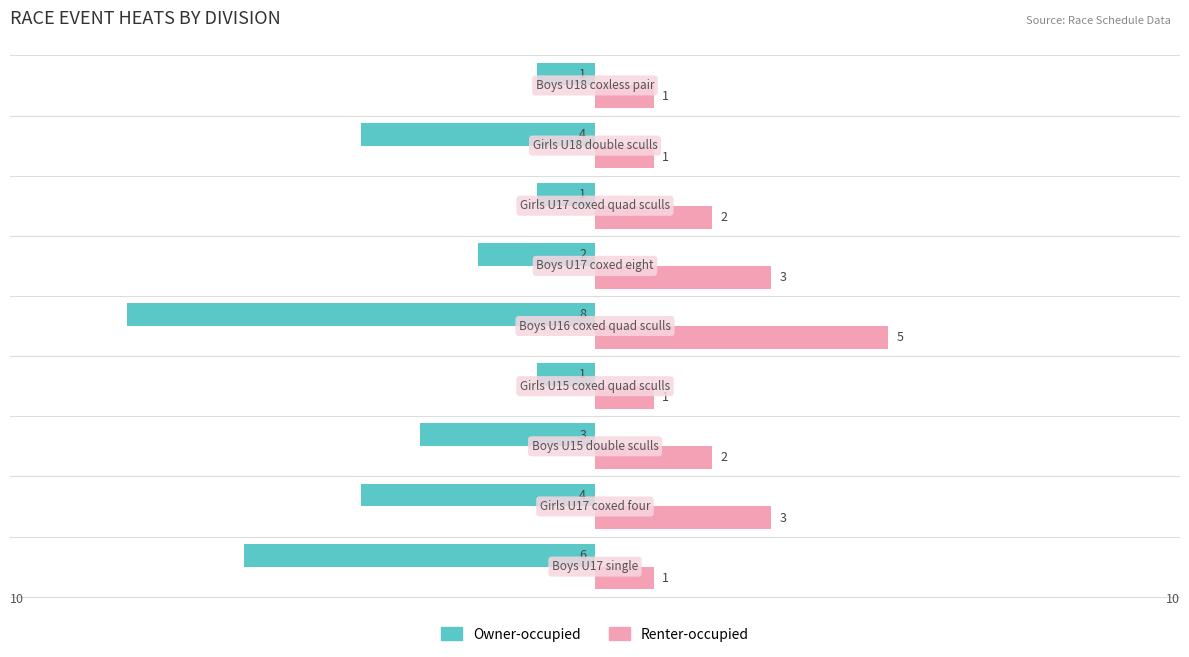

Count the Owner-occupied values in the range -4 to -1.

7